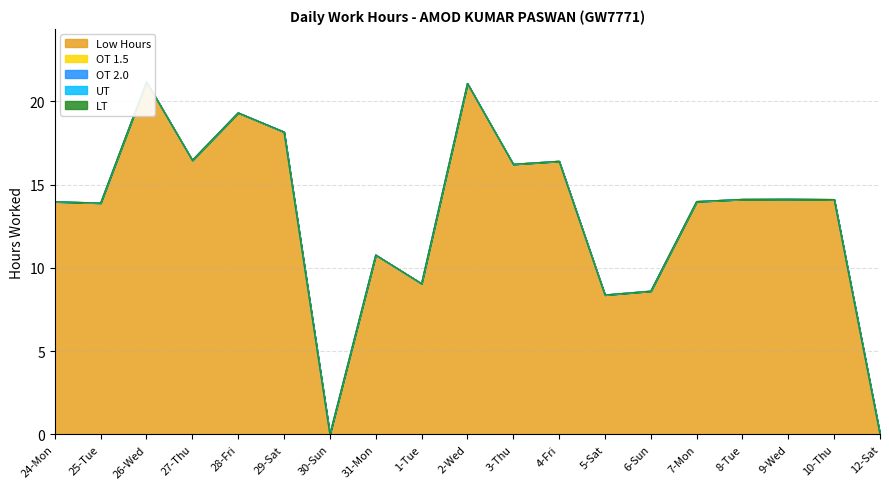

Is the value of LT at 27-Thu greater than the value of OT 2.0 at 7-Mon?

No